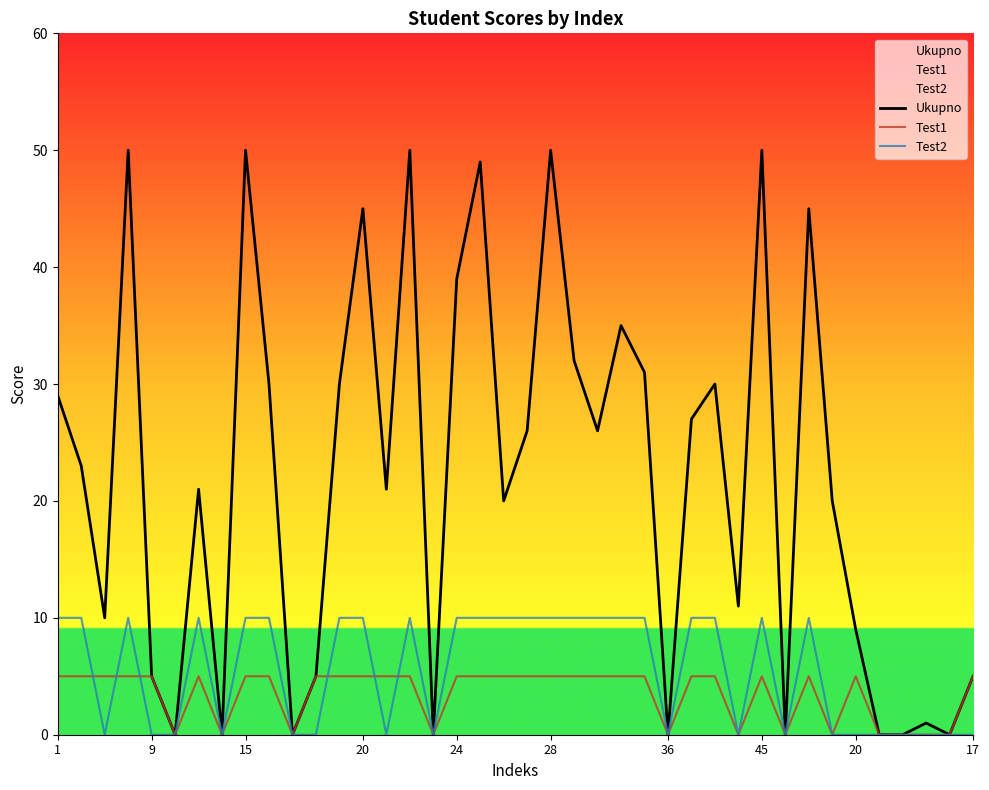

Which series has the widest spread of values?

Ukupno